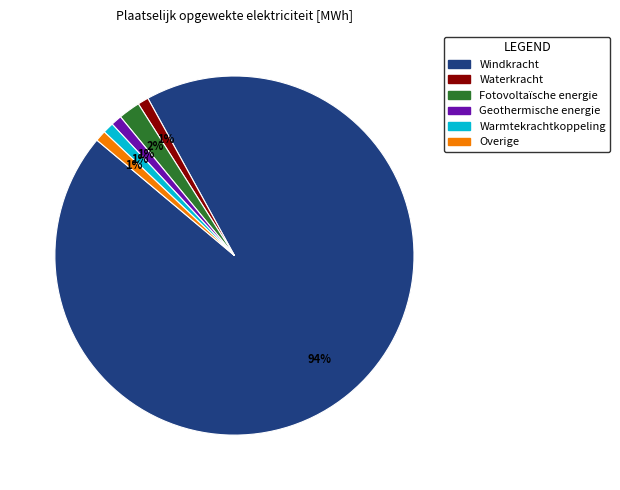

How many segments does this pie chart have?

6